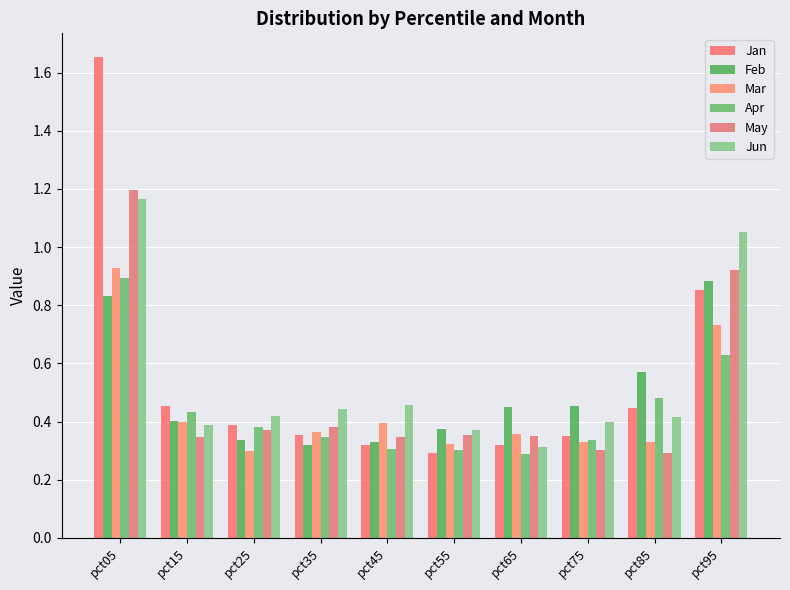

How many groups of bars are there?

10